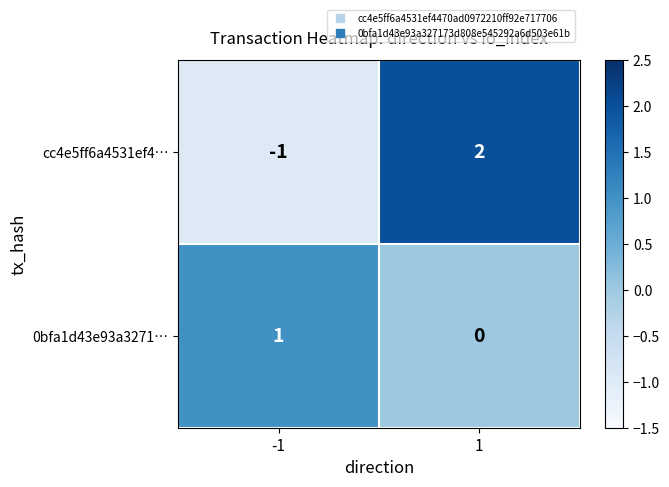

Which series has the largest range (max minus min)?

cc4e5ff6a4531ef4…